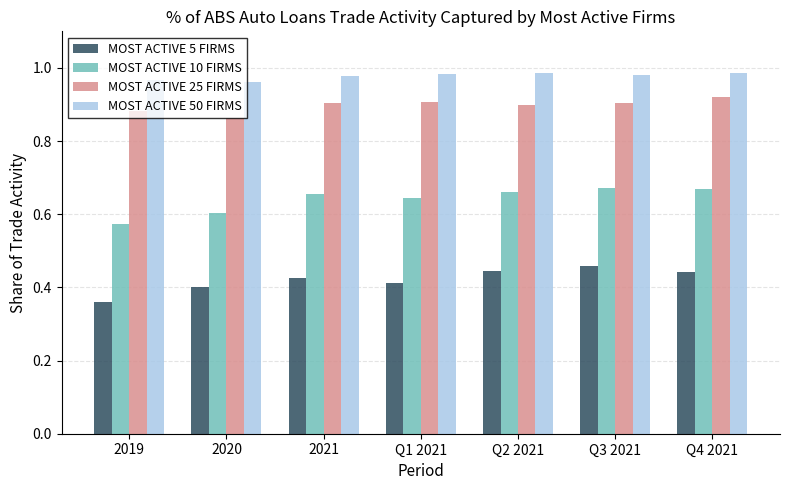

Rank the series at Q3 2021 from highest to lowest value.

MOST ACTIVE 50 FIRMS, MOST ACTIVE 25 FIRMS, MOST ACTIVE 10 FIRMS, MOST ACTIVE 5 FIRMS